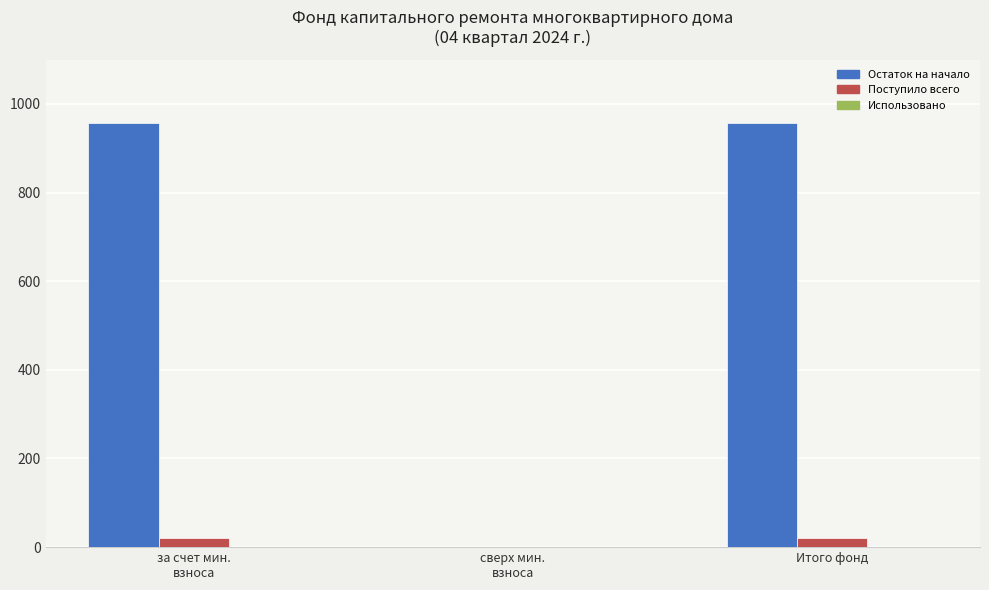

What value does the Поступило всего series have at Итого фонд?

21.3